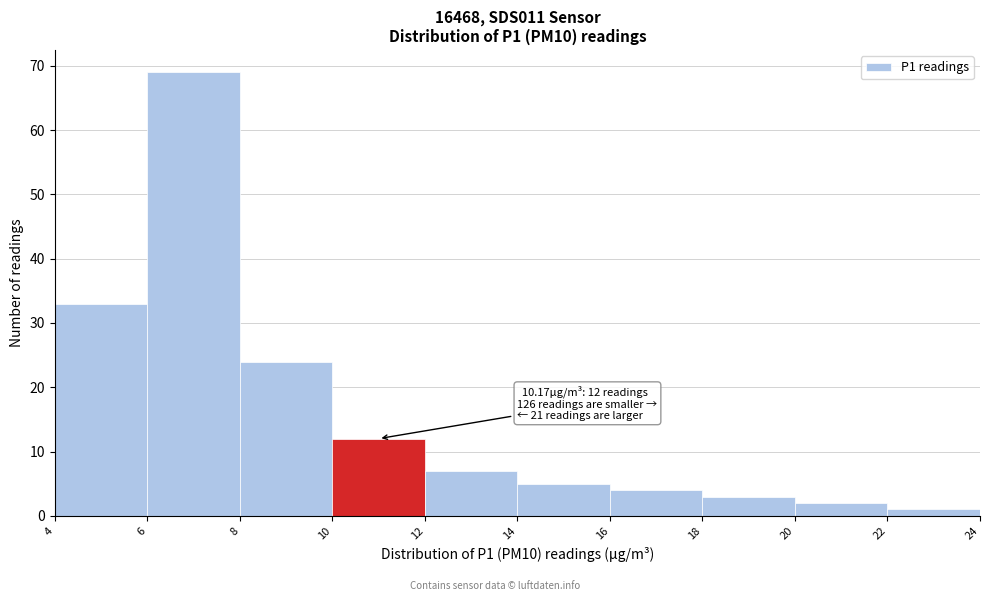

Over which range of the x-axis is the bar tallest?

6 to 8